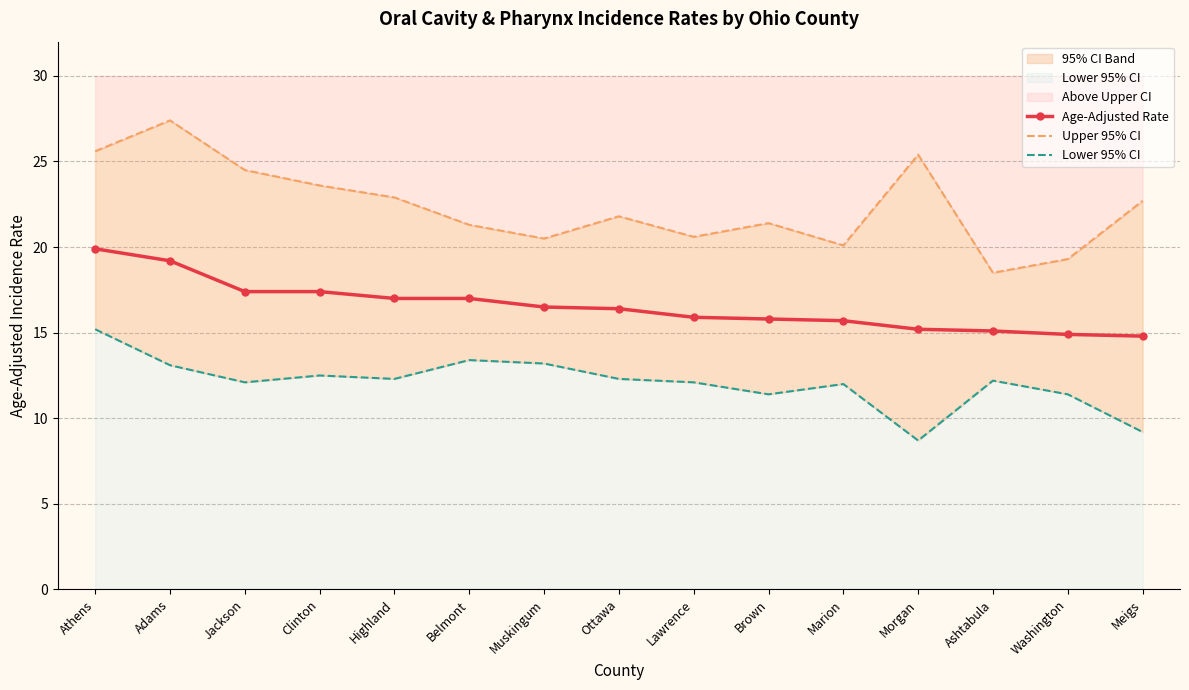

How many distinct data groups are displayed?

3